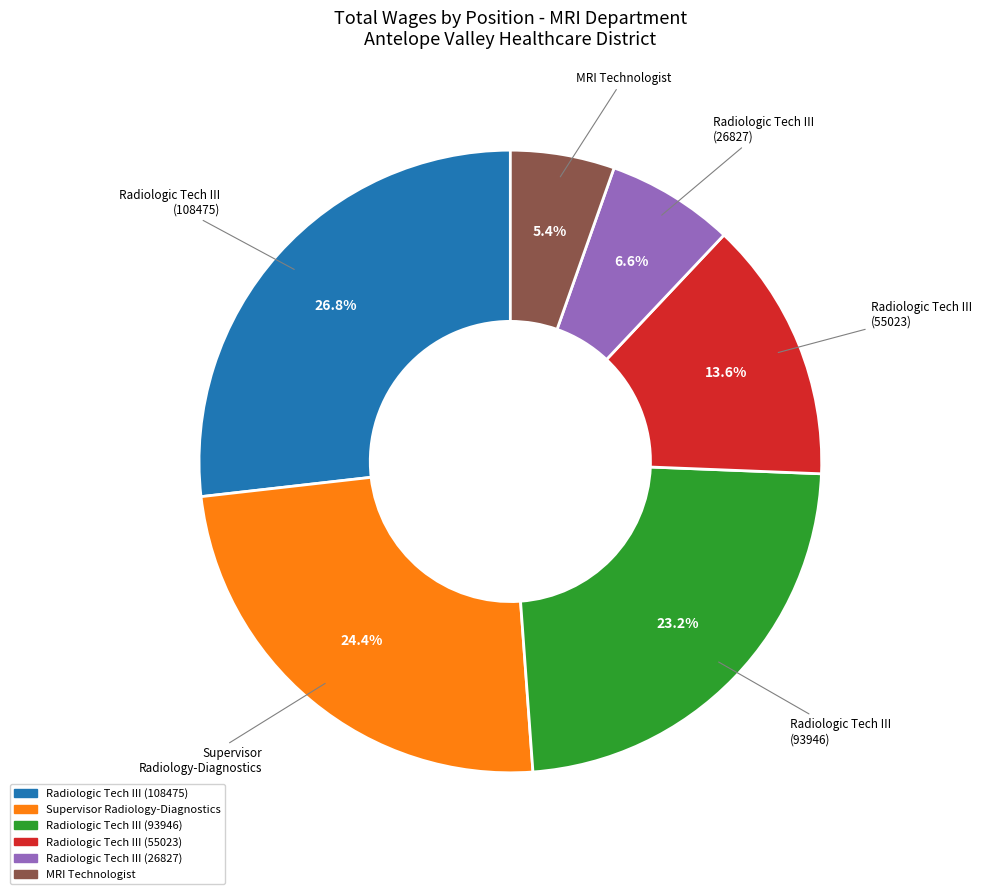

Between Supervisor Radiology-Diagnostics and Radiologic Tech III (26827), which is larger?

Supervisor Radiology-Diagnostics